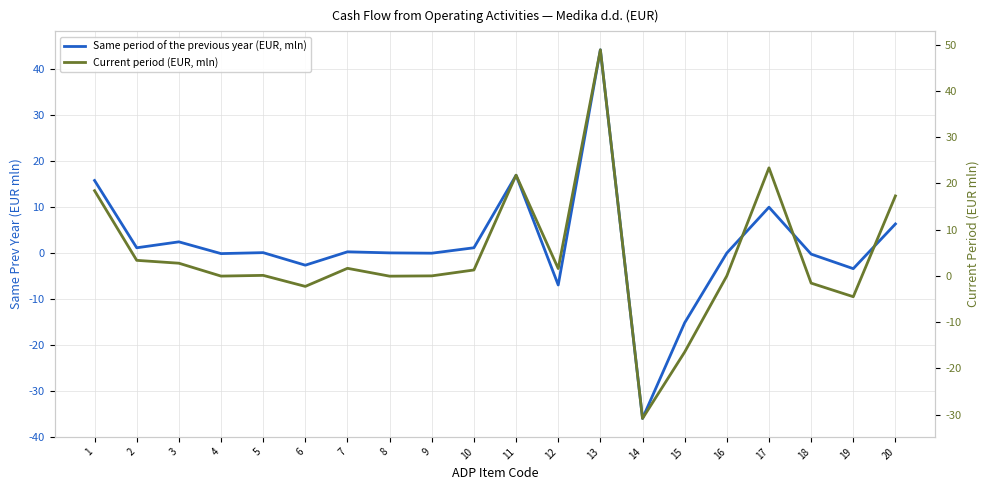

Is the value of Same period of the previous year (EUR, mln) at 8 greater than the value of Current period (EUR, mln) at 10?

No